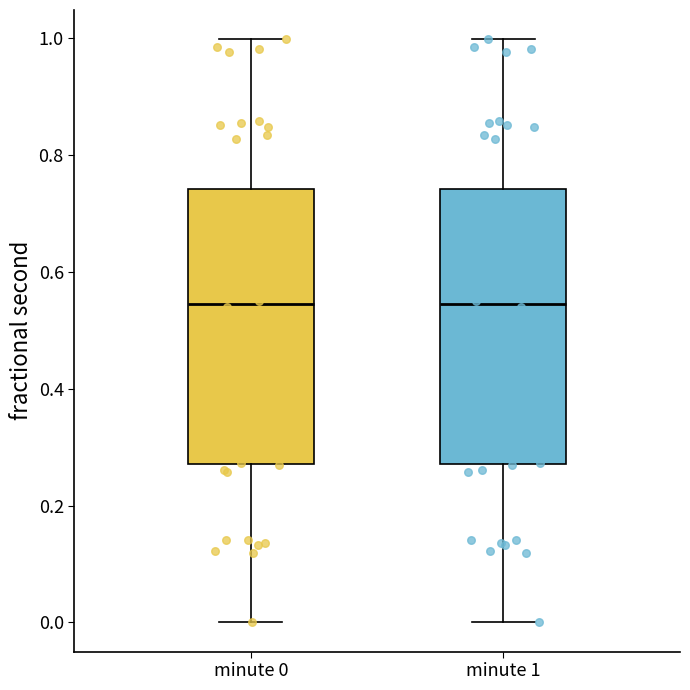

Reading left to right, read every box against the y-axis: the position of its median line, the range the box covers, and the ends of its whiskers. The values are not printed on the chart, so give them approximately, as read against the axis.

minute 0: median 0.54, box 0.28 to 0.74, whiskers 0.00 to 1.00
minute 1: median 0.54, box 0.28 to 0.74, whiskers 0.00 to 1.00